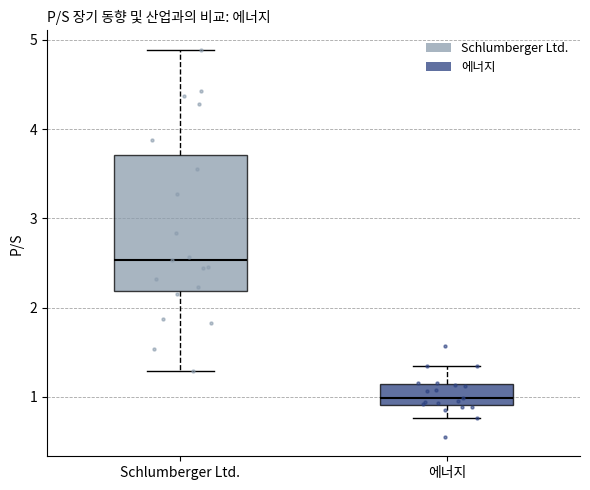

Where is the lower edge of the box for Schlumberger Ltd. on the y-axis? The values are not printed on the chart, so give them approximately, as read against the axis.

2.2